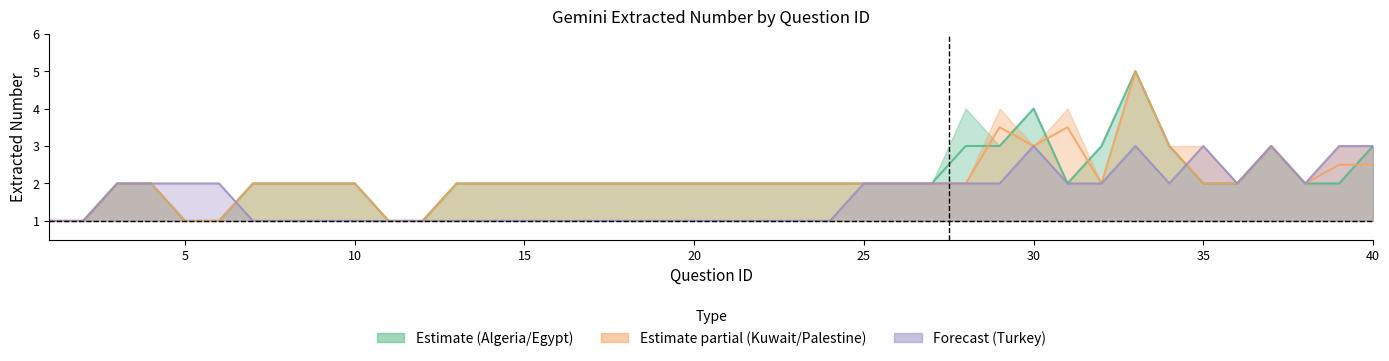

How many Palestine values are between 2 and 3?

31